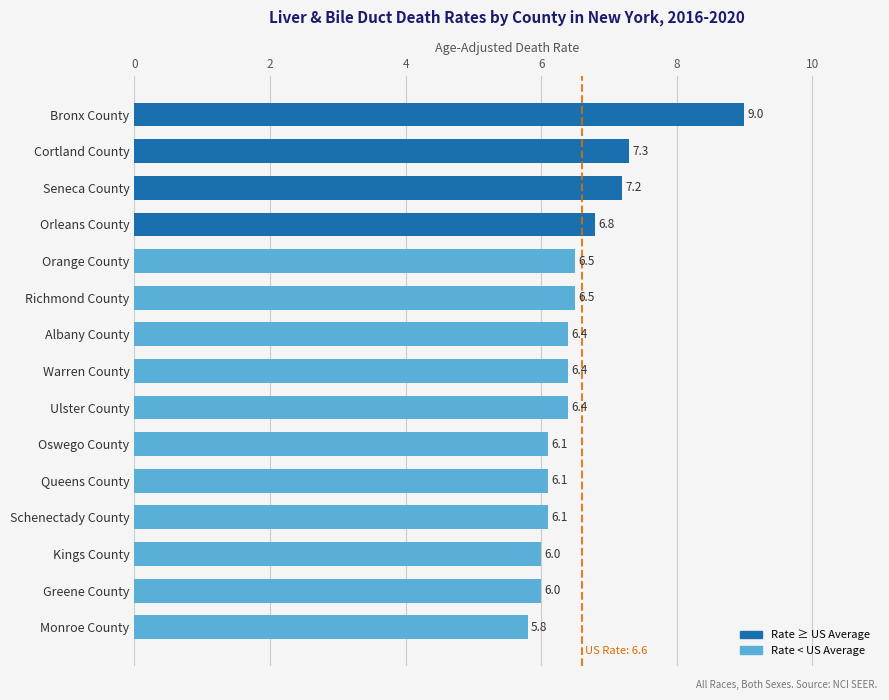

True or false: the data shows 6.4 at Ulster County.

True